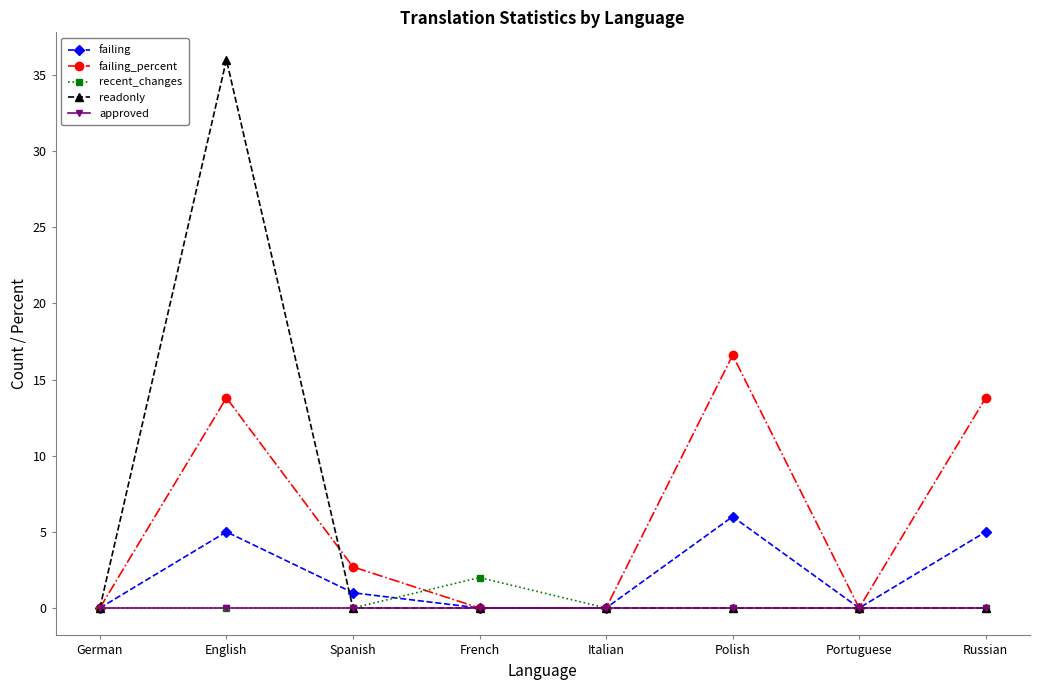

How many data points in failing_percent are above 2?

4